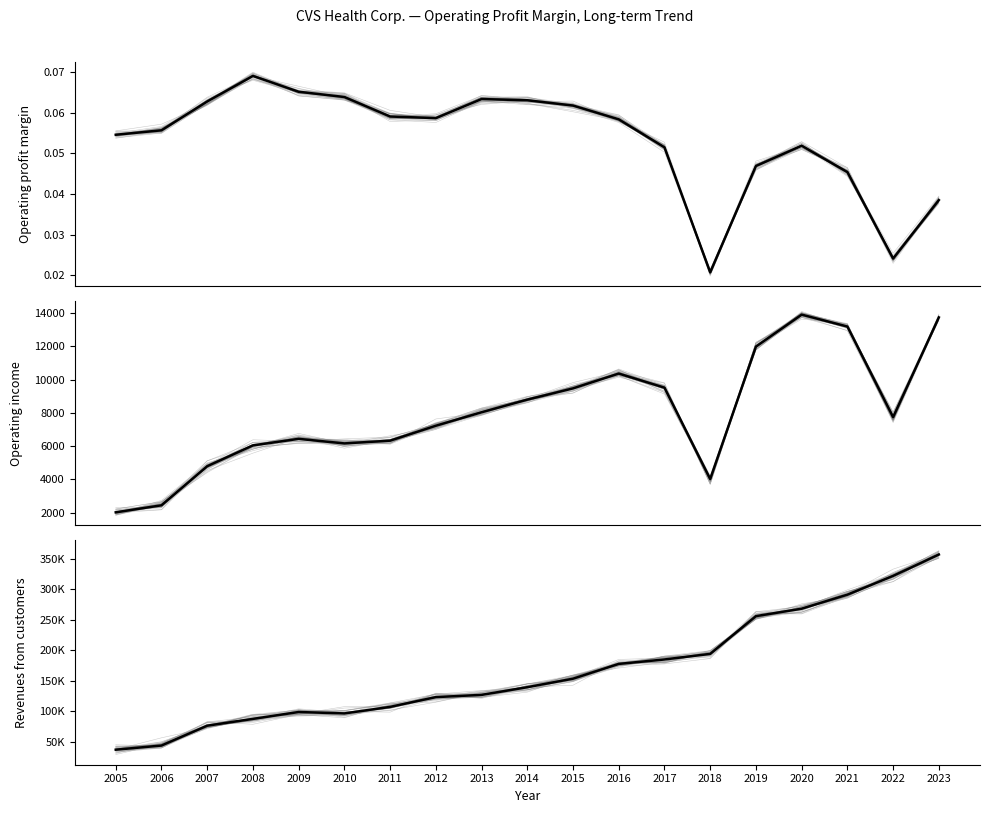

How many data points does each series have?

19